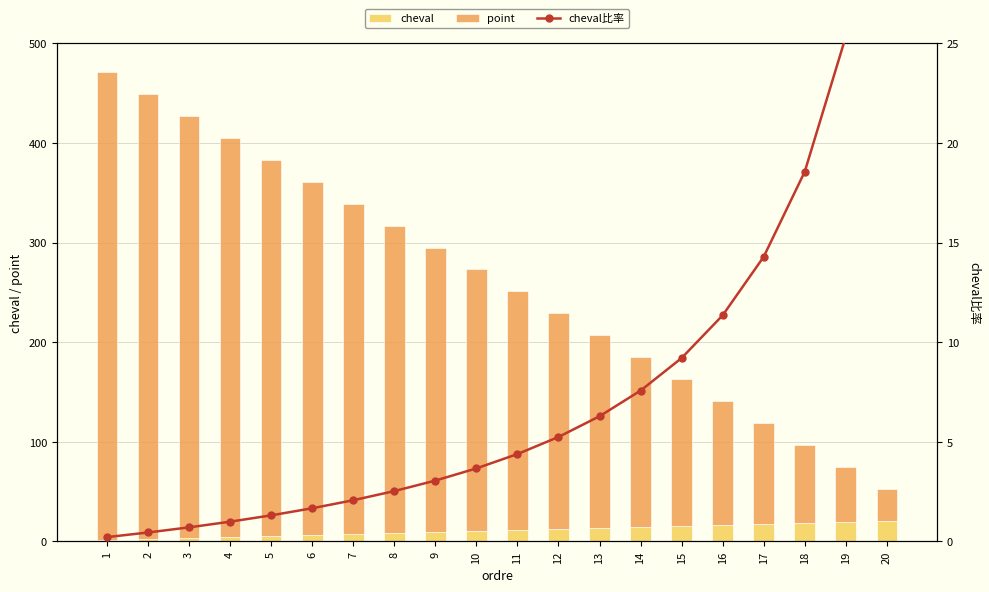

List the labels in order of cheval比率 value, smallest first.

1, 2, 3, 4, 5, 6, 7, 8, 9, 10, 11, 12, 13, 14, 15, 16, 17, 18, 19, 20